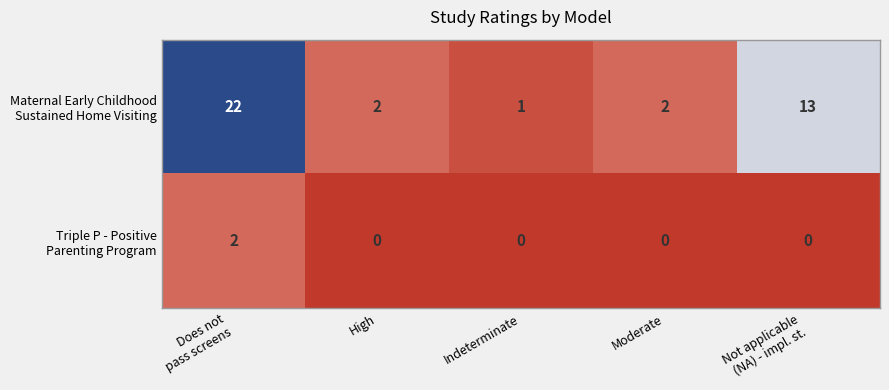

At how many categories does at least one series exceed 3?

2